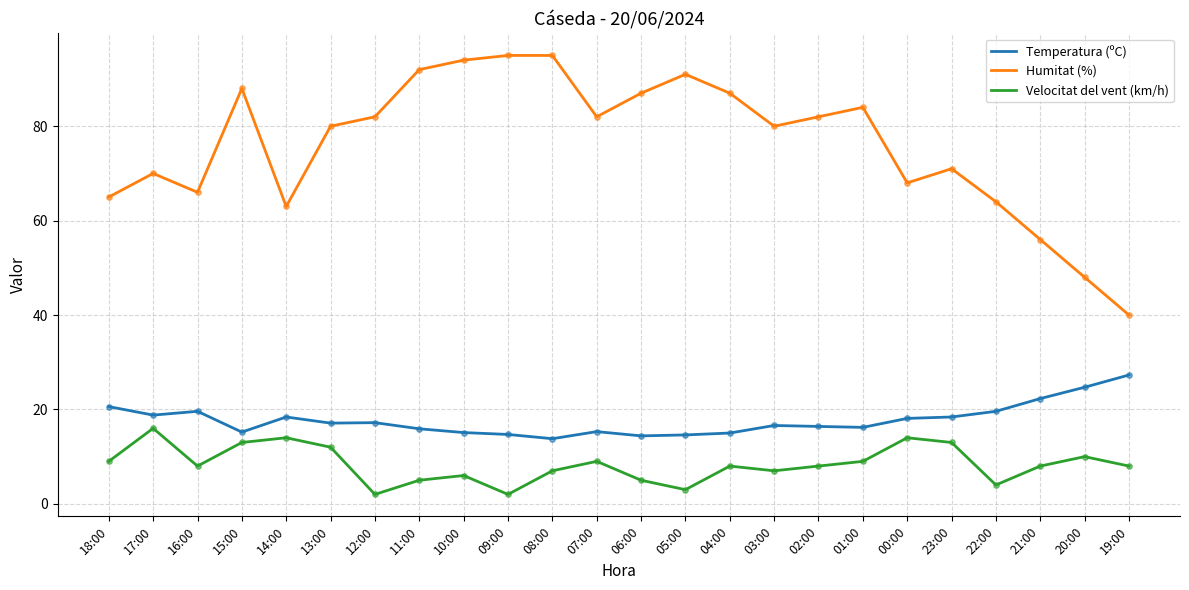

What is the spread (max minus min) of values at 13:00?

68.0